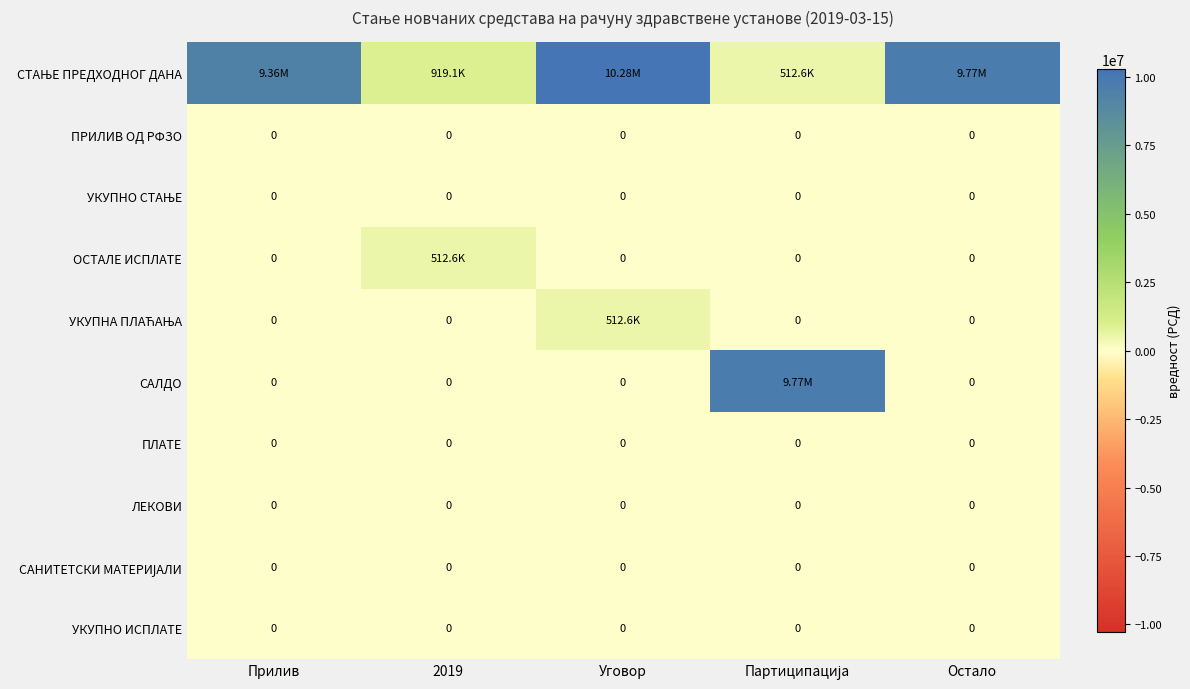

How many data points does each series have?

5